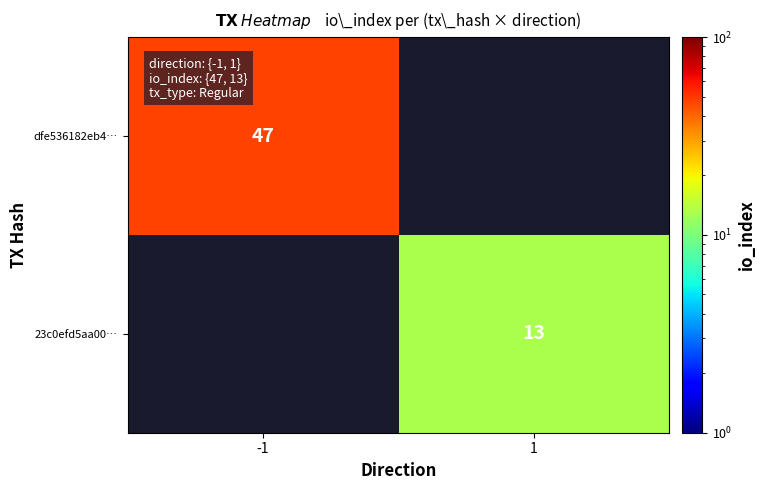

Is it true that 23c0efd5aa00… equals 6 at 1?

False